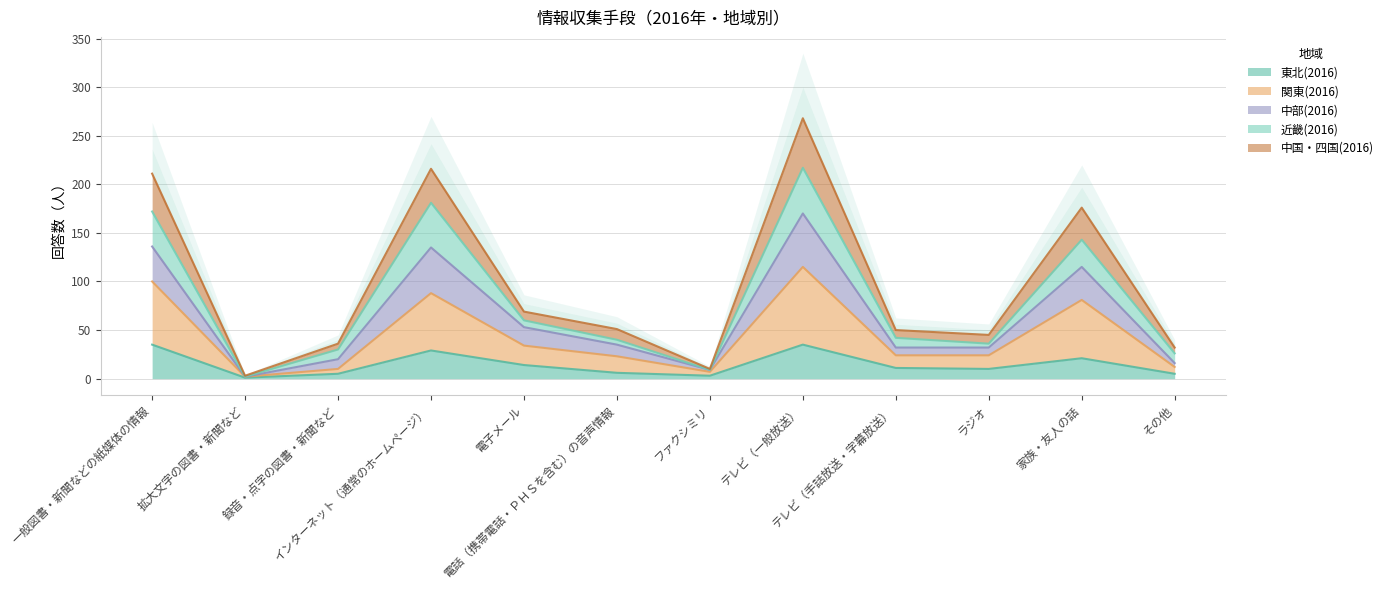

At which category does 中部(2016) reach its first local peak?

インターネット（通常のホームページ）